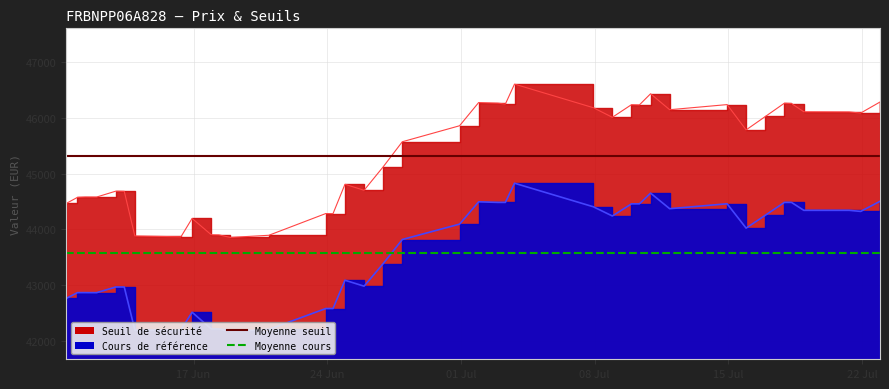

Which series has the largest total across all categories?

Moyenne seuil